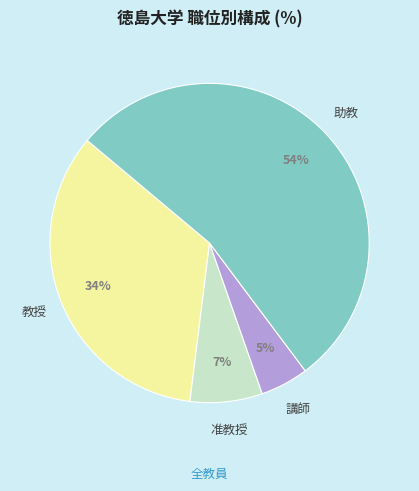

What is the smallest slice in the pie chart?

講師